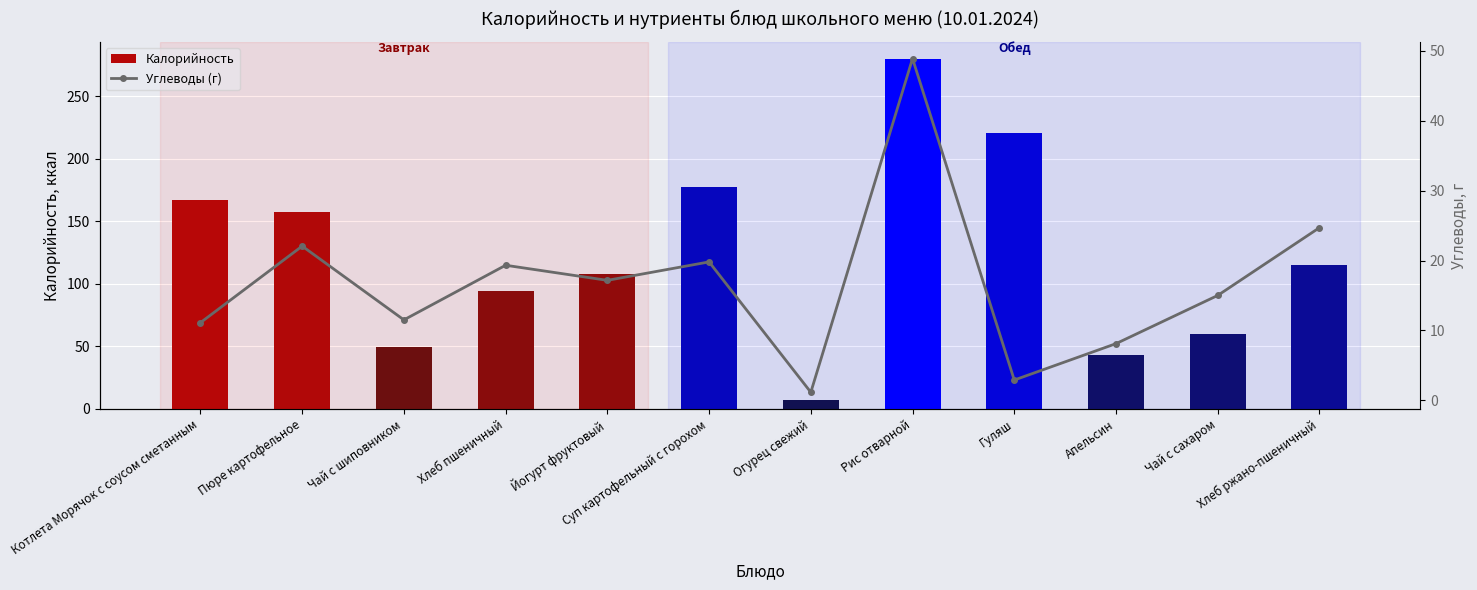

What are all the series names shown in the legend?

Калорийность, Углеводы (г)